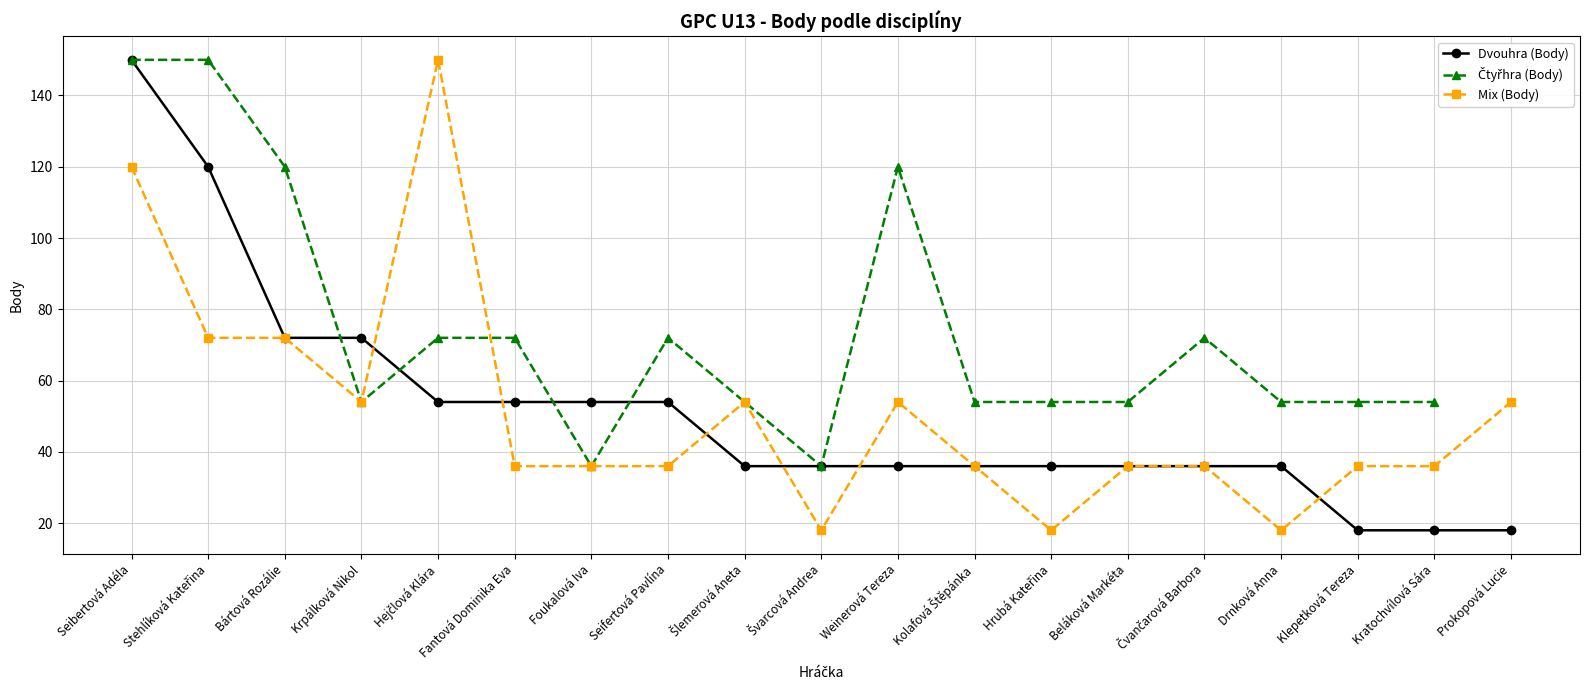

What position from the left is Hrubá Kateřina?

13